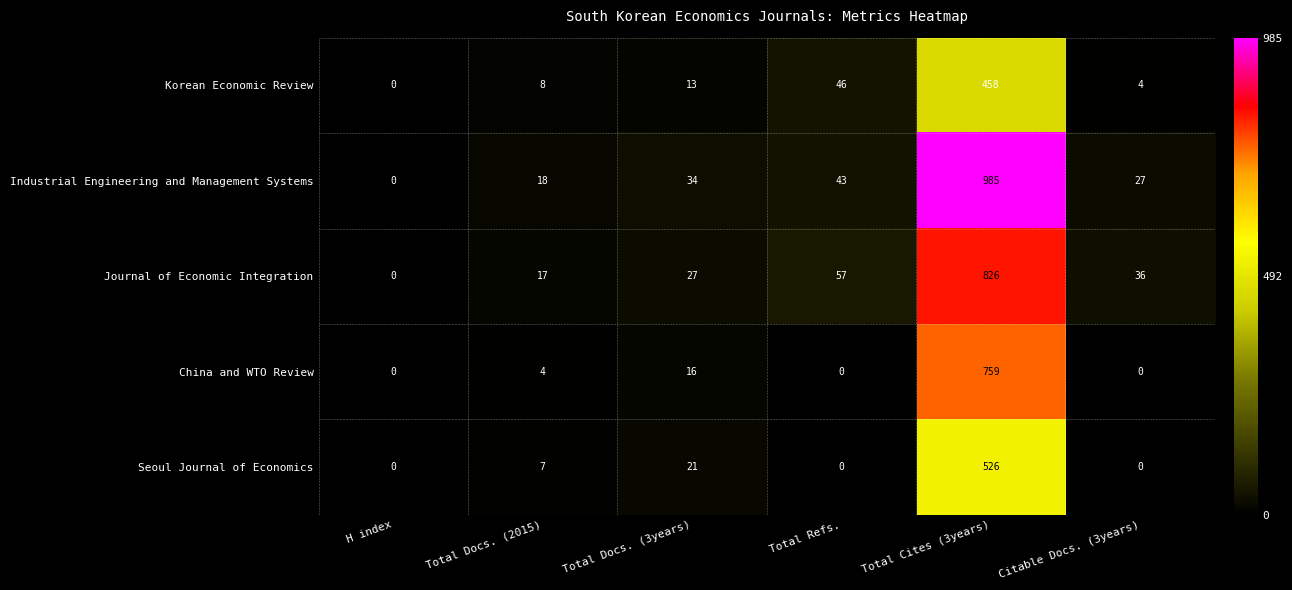

At how many categories does at least one series exceed 701?

1